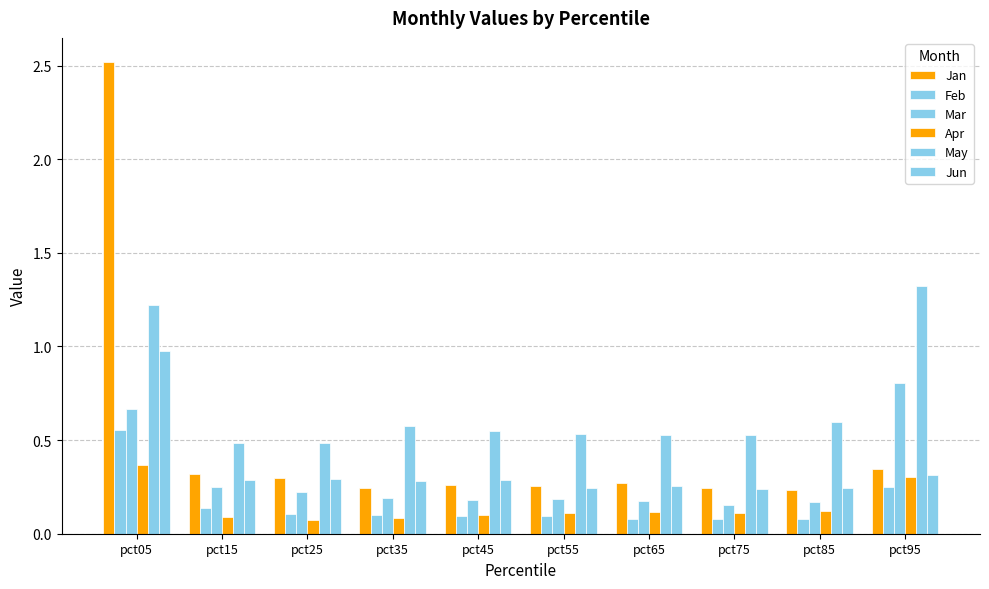

Which series has the largest range (max minus min)?

Jan